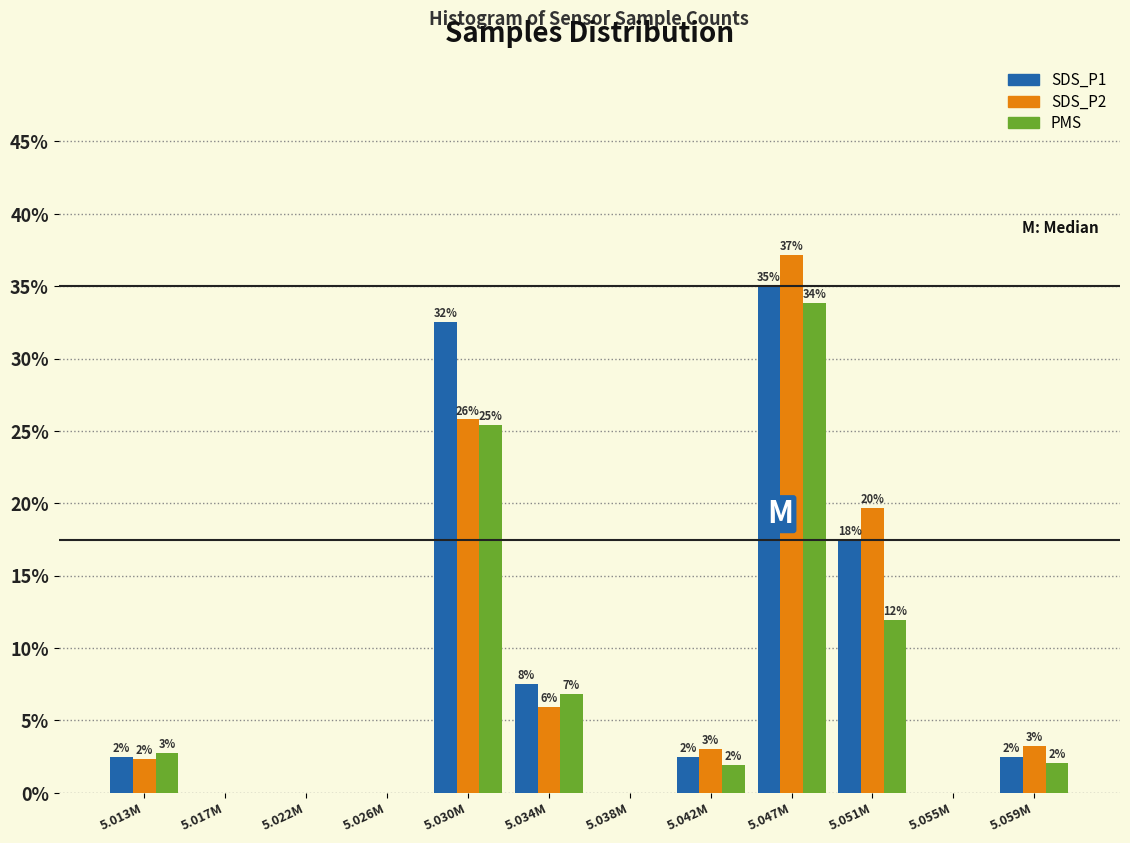

Between 5.047M and 5.055M, which series saw the biggest shift?

SDS_P2